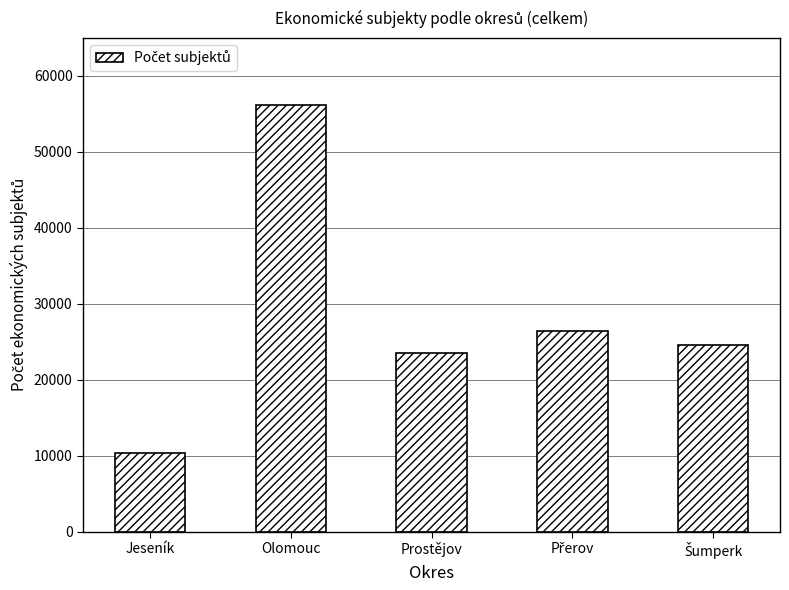

The chart shows a value of 23565 at Prostějov. True or false?

True